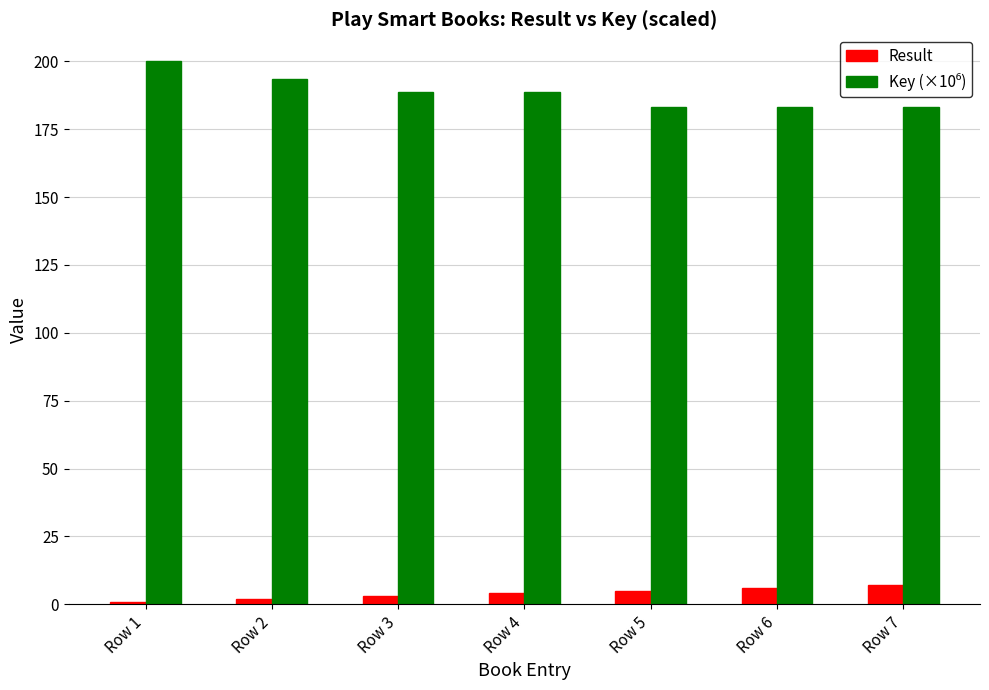

What is the difference between the maximum and minimum values in the Result series?

6.0